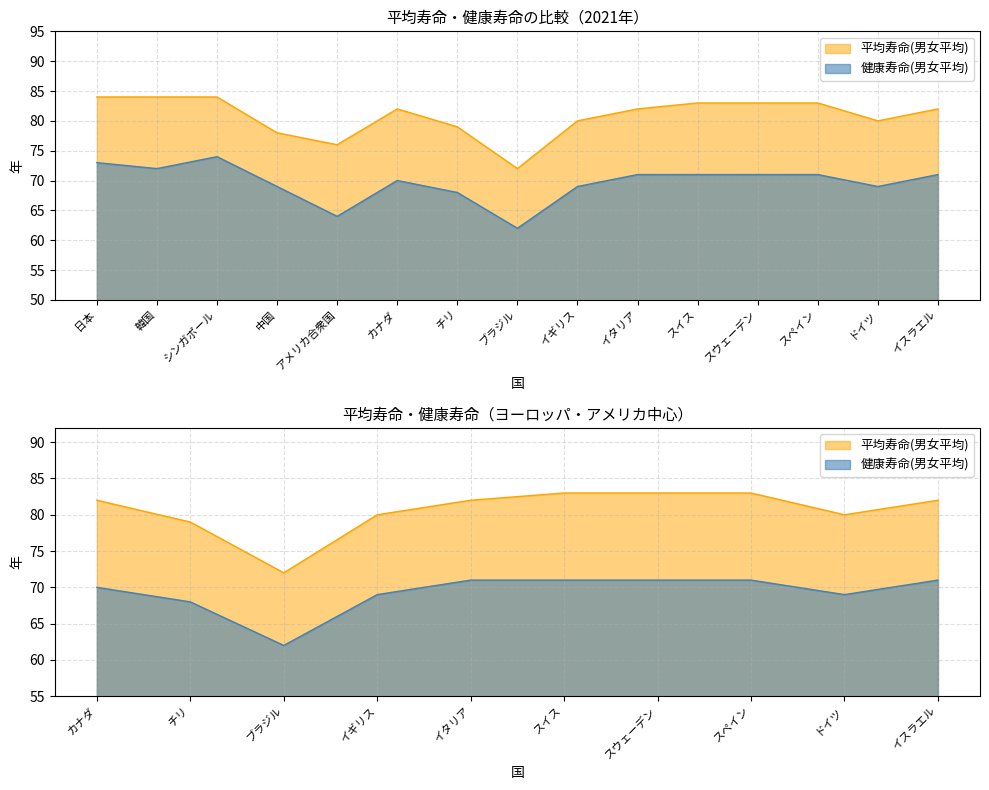

What is the minimum value for 健康寿命(男女平均)?

62